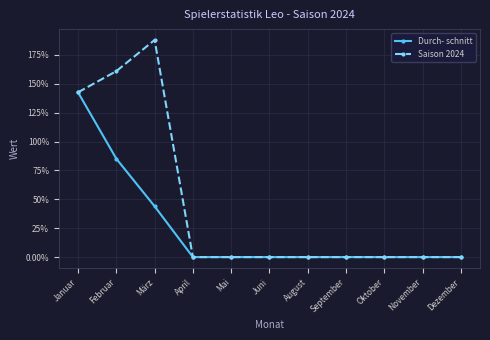

Reading left to right, transcribe all the data shown in this chart.

Durch- schnitt: Januar=142.7	Februar=85.2	März=44.0	April=0.0	Mai=0.0	Juni=0.0	August=0.0	September=0.0	Oktober=0.0	November=0.0	Dezember=0.0
Saison 2024: Januar=142.7	Februar=161.0	März=188.0	April=0.0	Mai=0.0	Juni=0.0	August=0.0	September=0.0	Oktober=0.0	November=0.0	Dezember=0.0